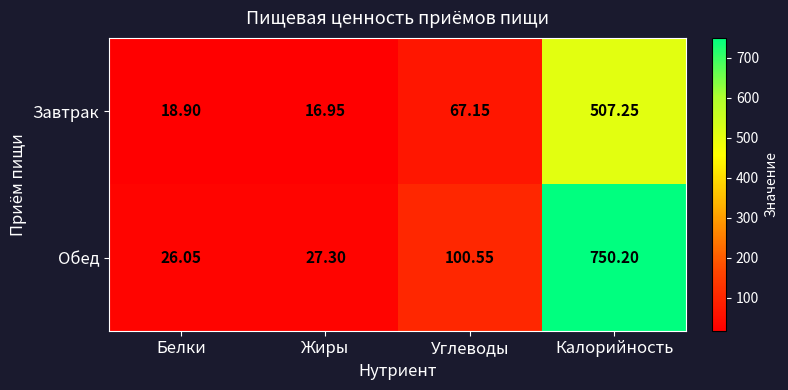

List the series in order of their overall mean, lowest first.

Завтрак, Обед